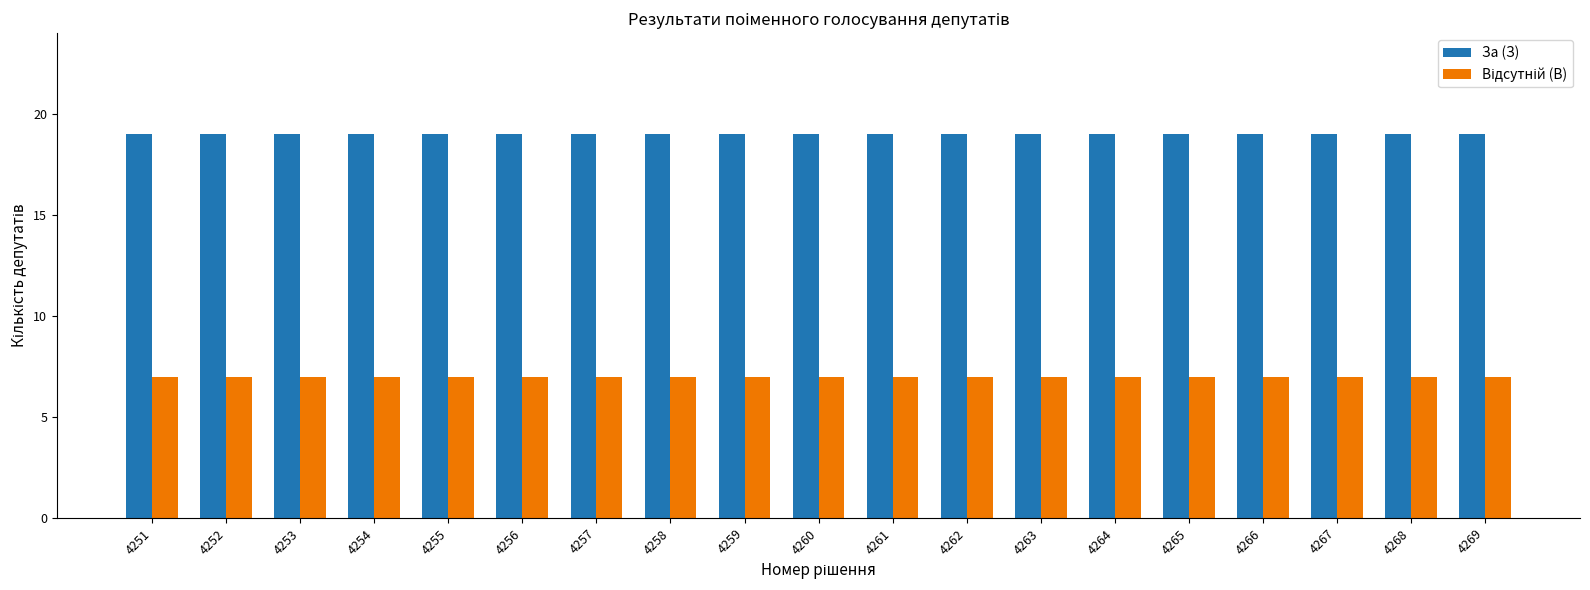

What is the maximum value shown in the chart?

19